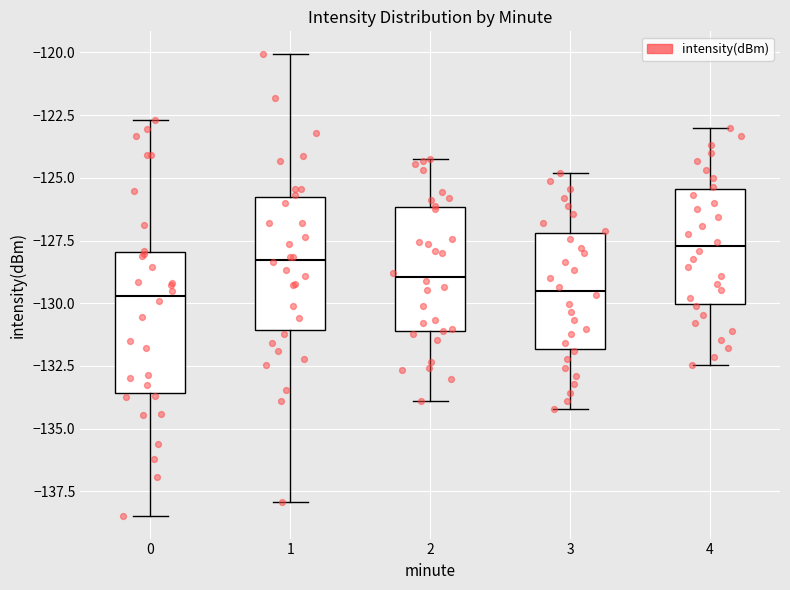

Which box's median line is the highest?

4